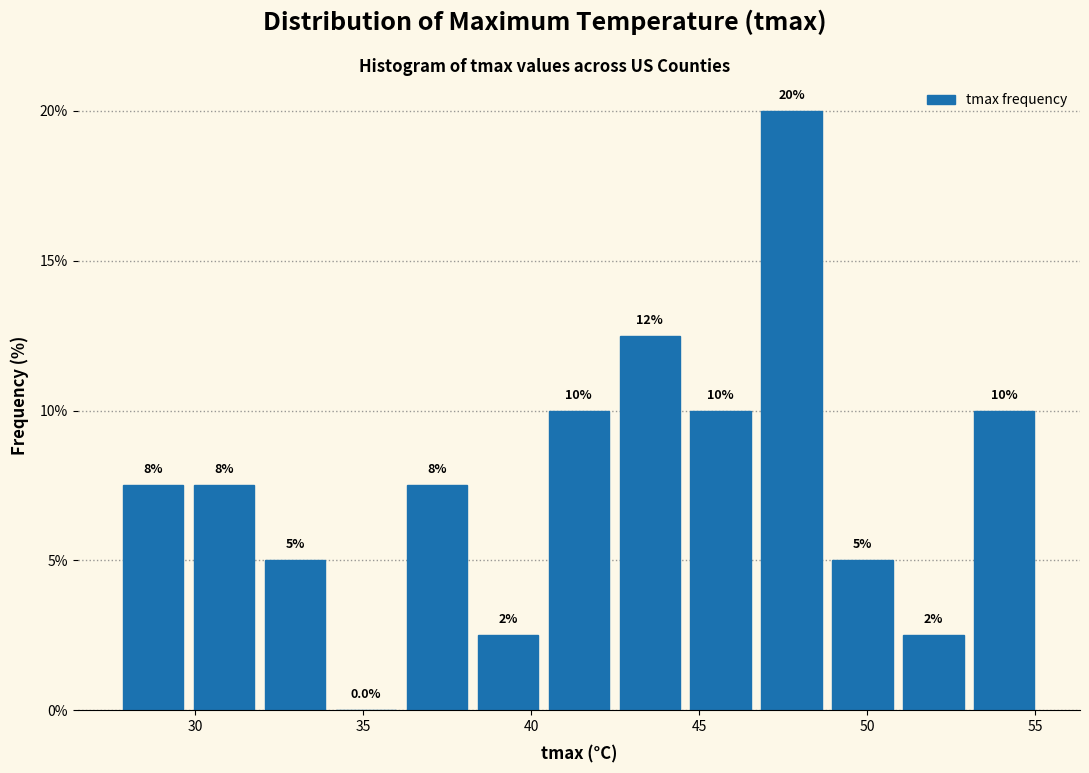

Which range on the x-axis has the tallest bar?

46.5 to 49.0